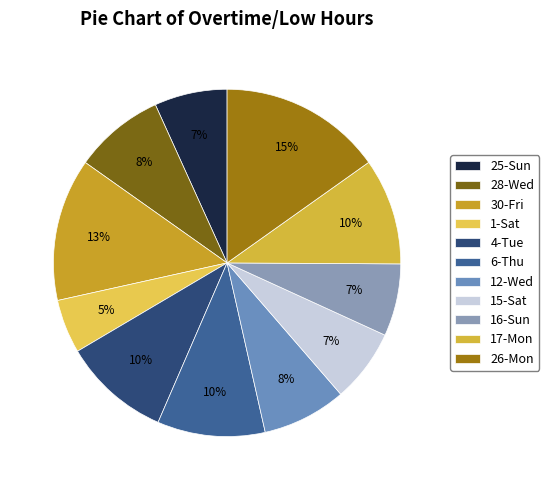

To the nearest percent, what percentage of the pie is 16-Sun?

7%